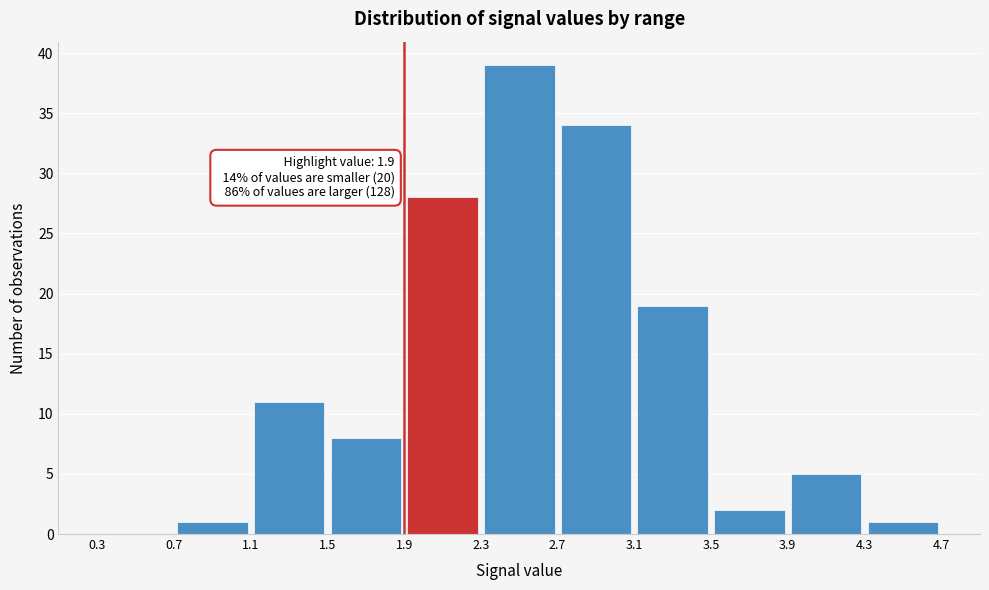

Over which range of the x-axis is the bar tallest?

2.3 to 2.7